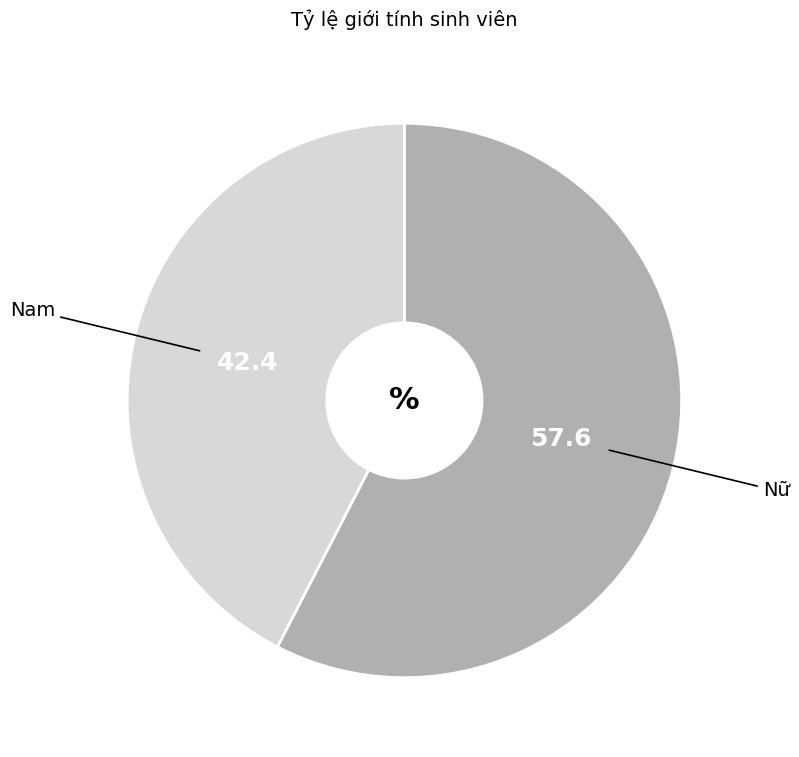

Is there a majority slice in this chart?

Yes